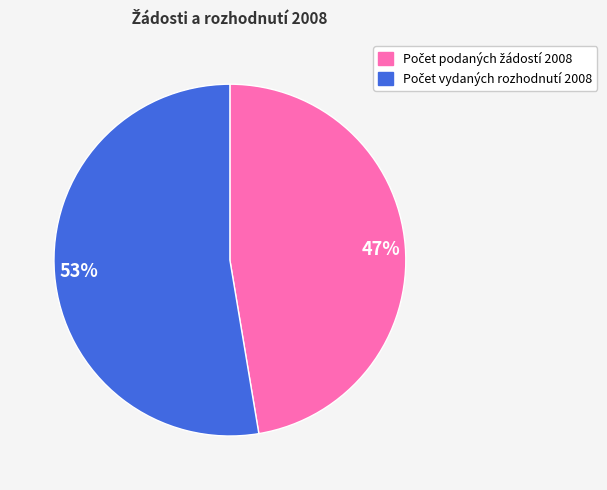

Is there any slice that represents more than half of the pie?

Yes